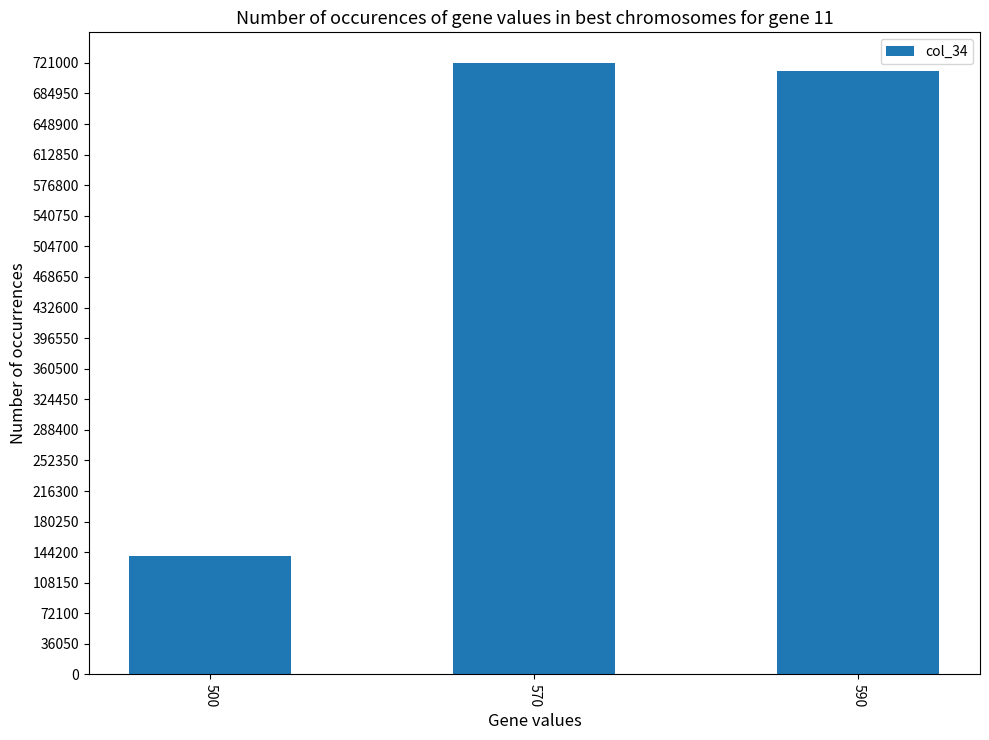

Reading right to left, list all the values displayed in this chart.

712000	721000	140001